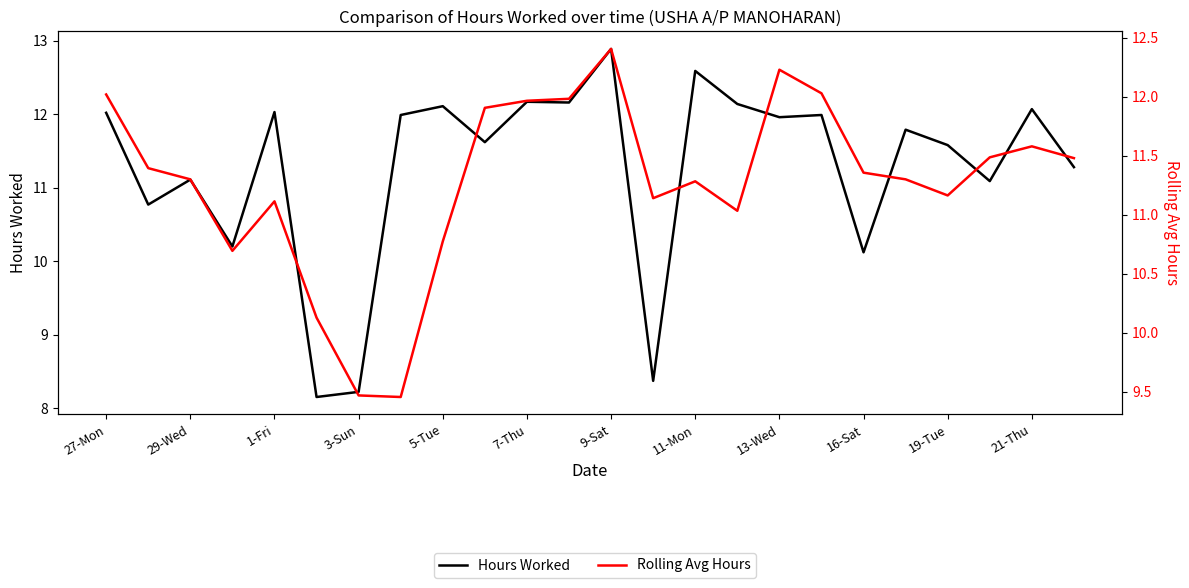

True or false: Hours Worked has a value of 5.8 at 3-Sun.

False